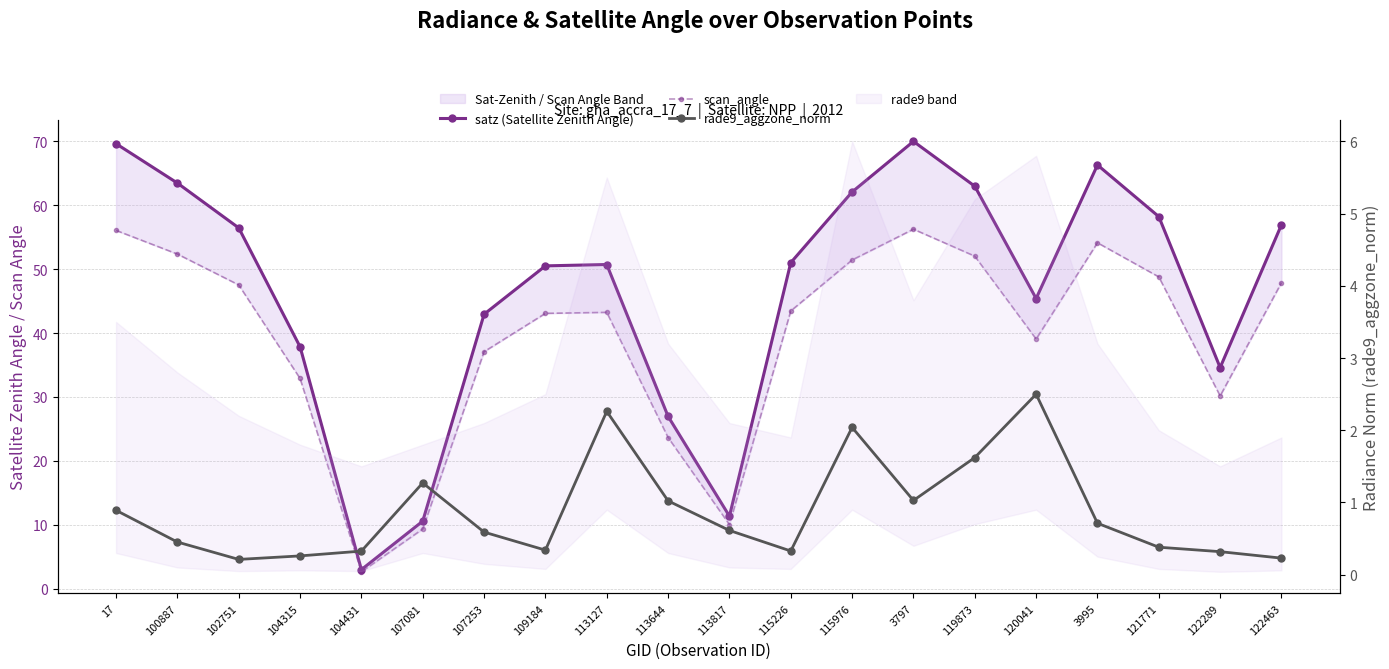

True or false: satz (Satellite Zenith Angle) has more than 2 interior local peaks.

True